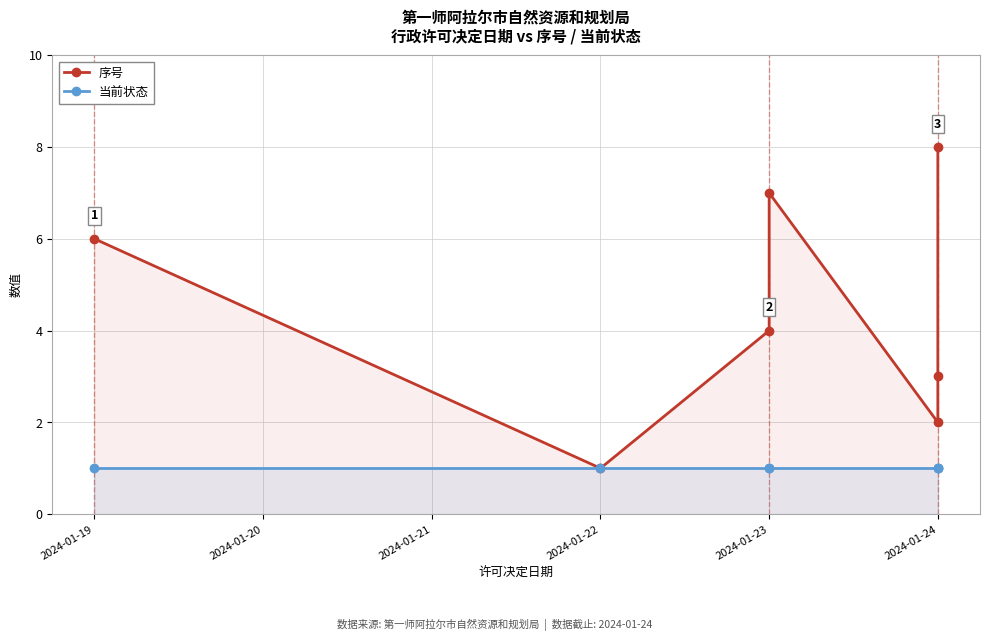

List the series in order of their peak value, highest first.

序号, 当前状态